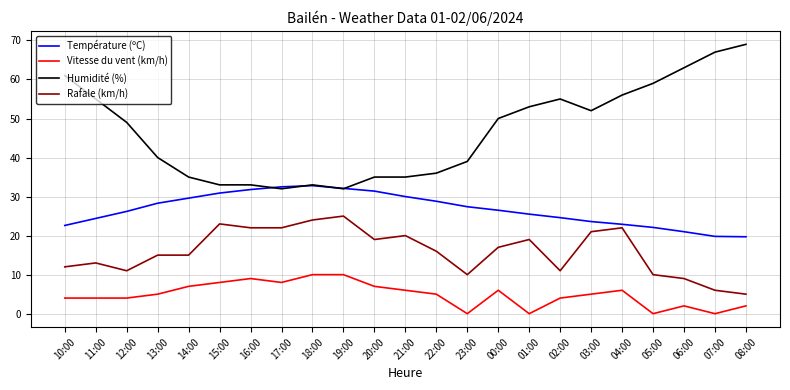

At how many categories does at least one series exceed 16?

23